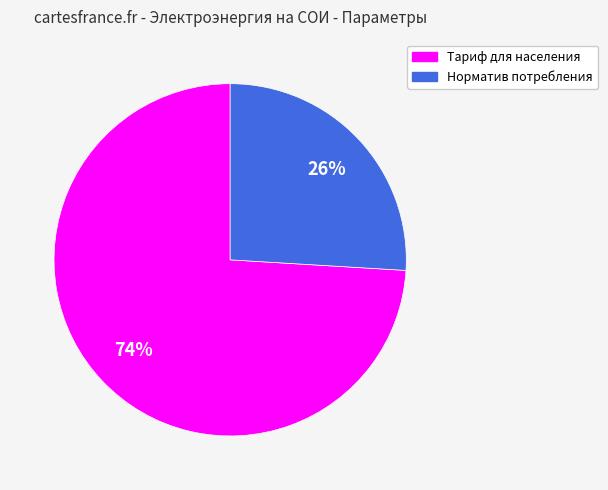

True or false: Тариф для населения accounts for 74% of the total.

True